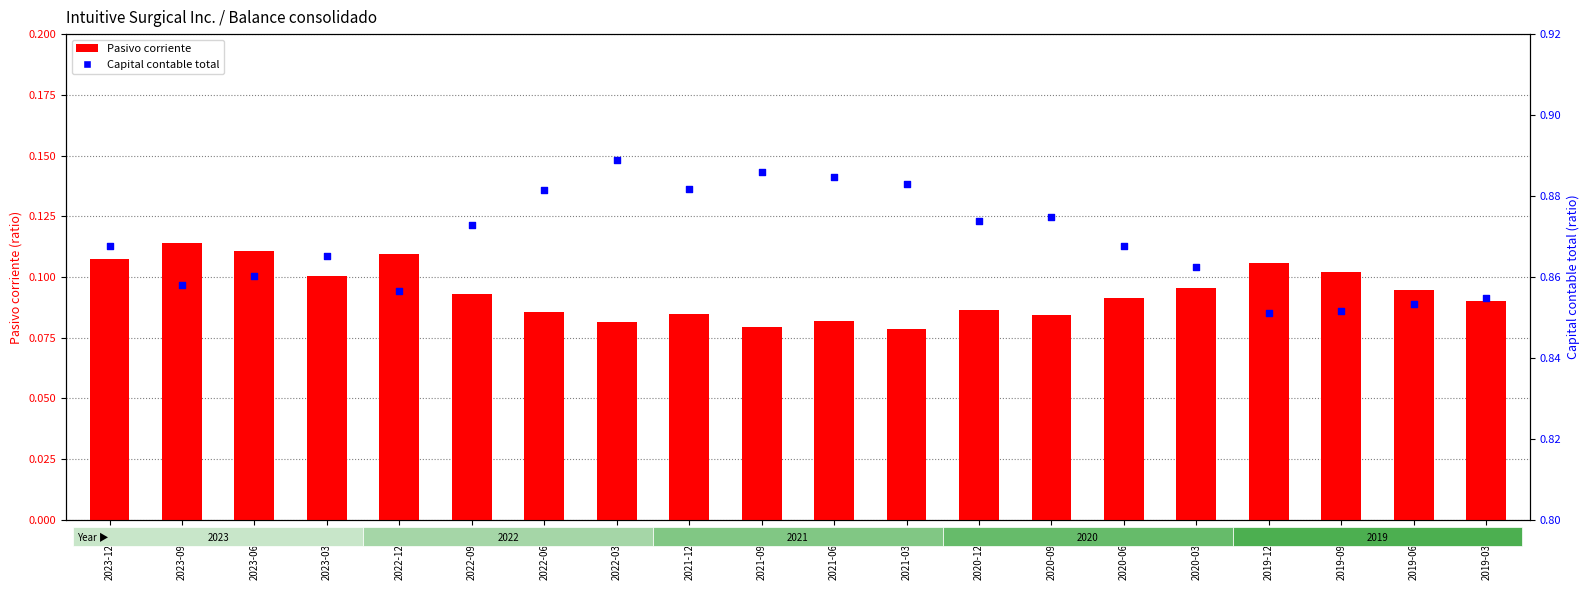

At how many categories does at least one series exceed 0?

20